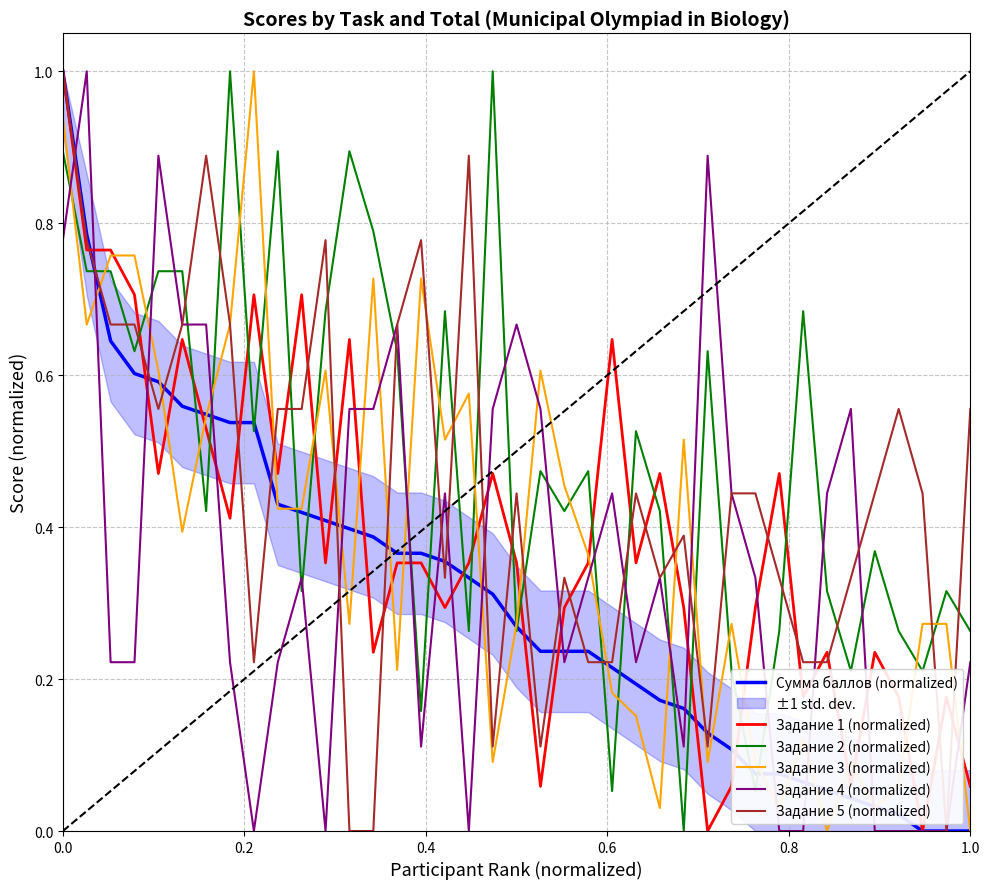

What is the difference between the maximum and minimum values in the Задание 3 (normalized) series?

1.0